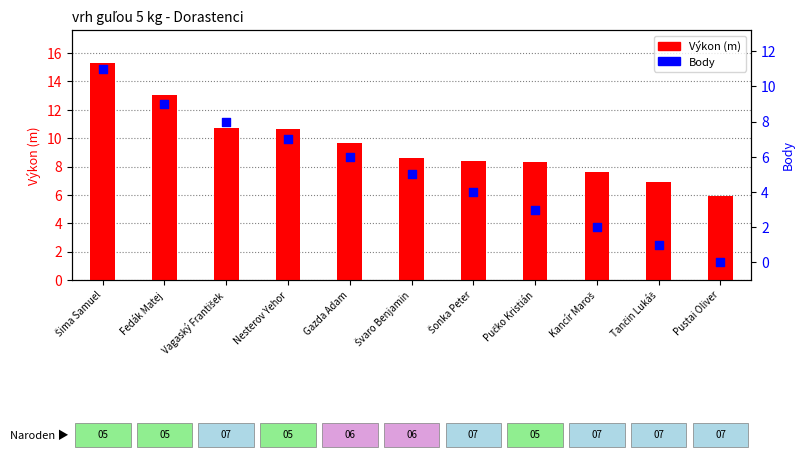

Is the value of Body at Šonka Peter greater than the value of Výkon (m) at Fedák Matej?

No